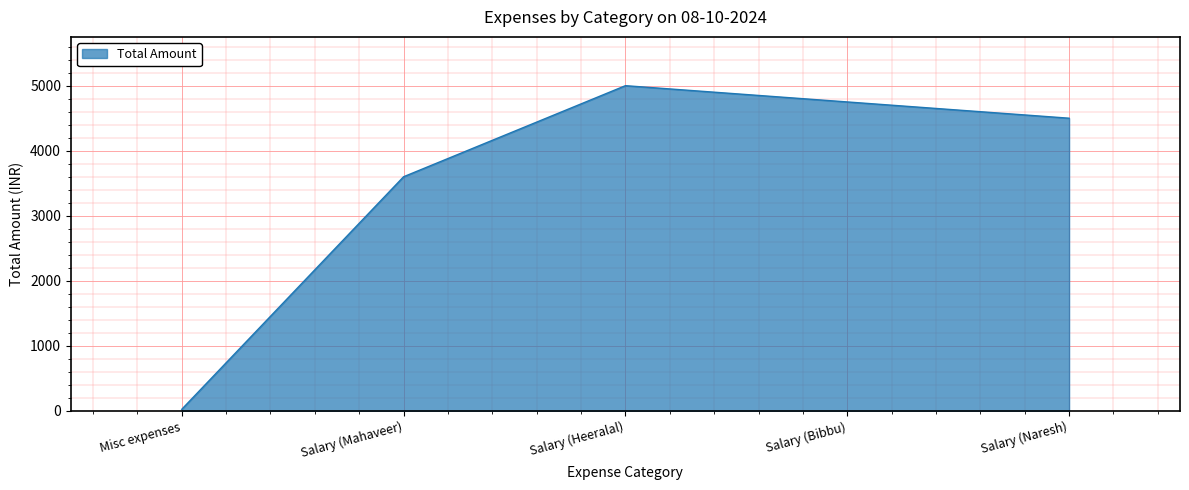

Which label corresponds to the smallest value in the chart?

Misc expenses